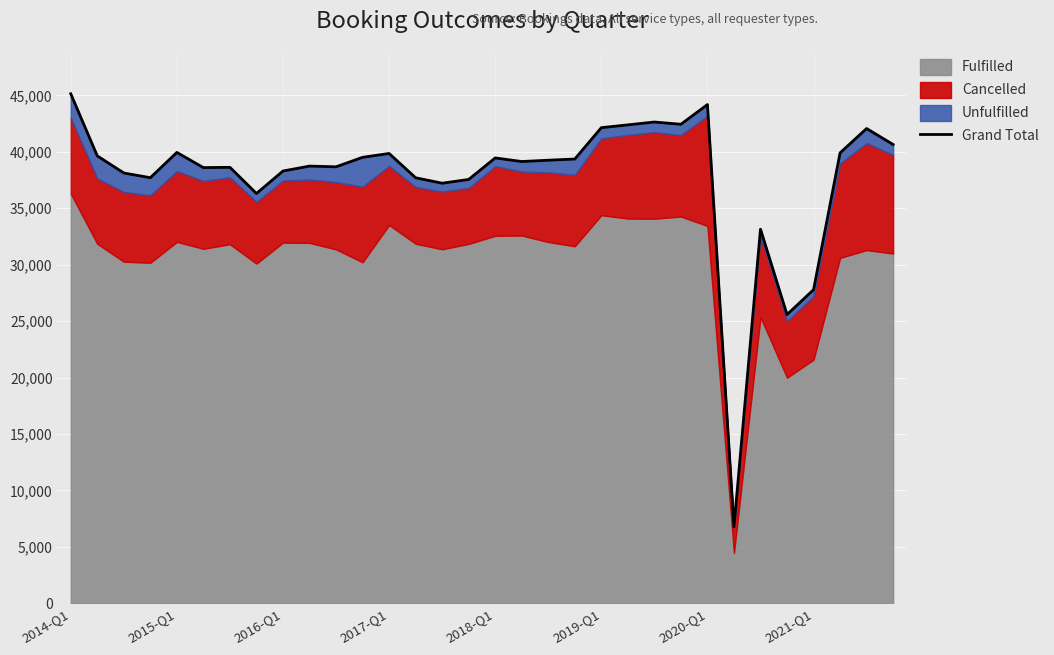

What is the smallest value displayed?

6775